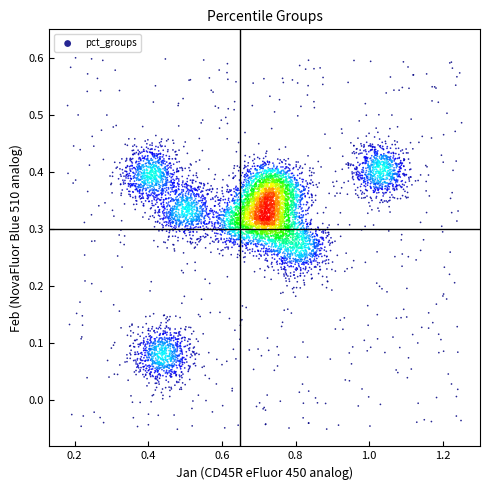

What is the range of X values (max minus min)?

1.1